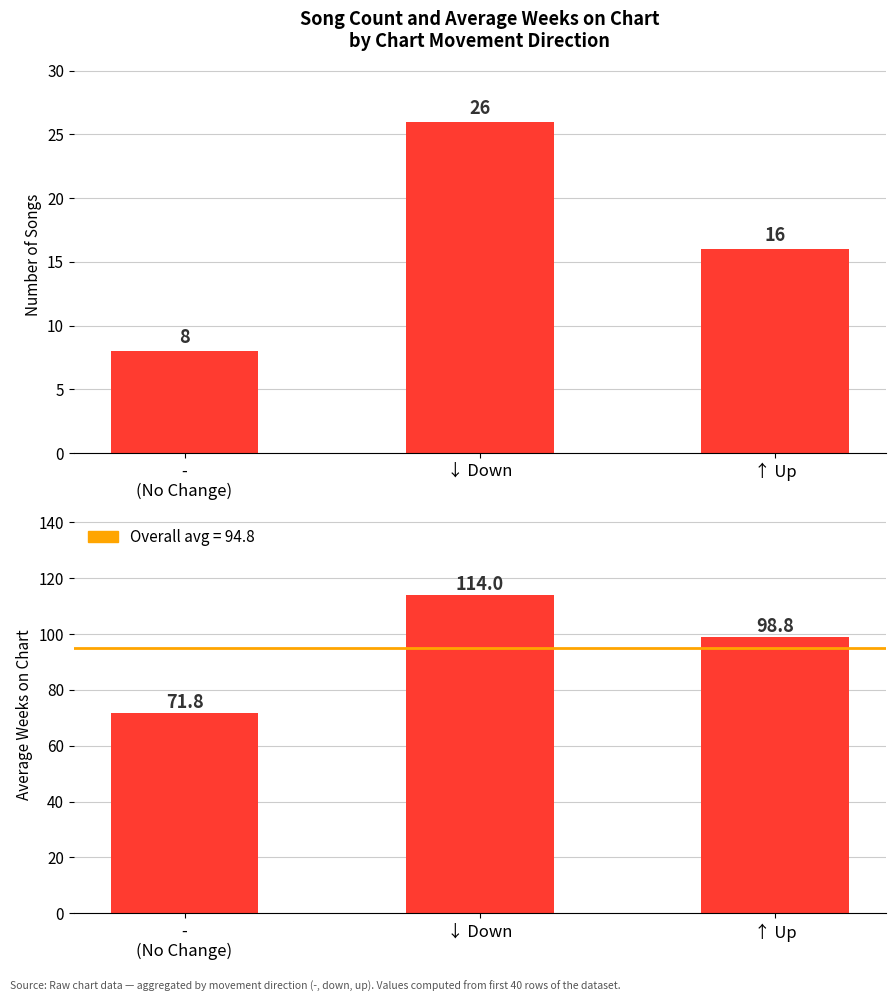

At which label is Count of Songs closest to 17?

↑ Up